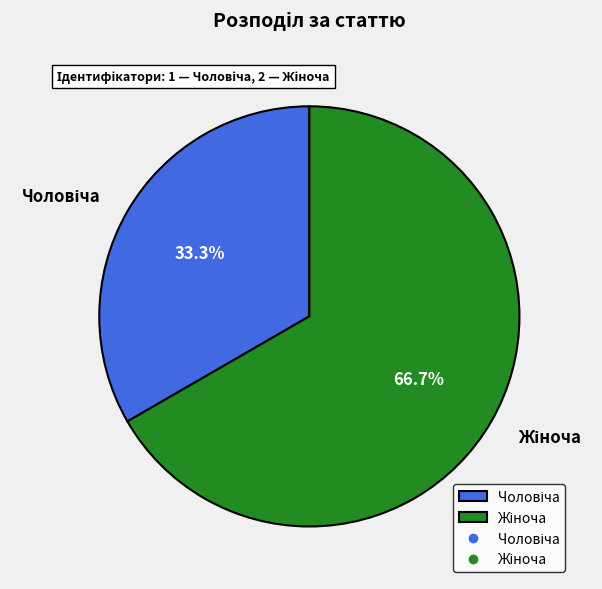

Is there any slice that represents more than half of the pie?

Yes